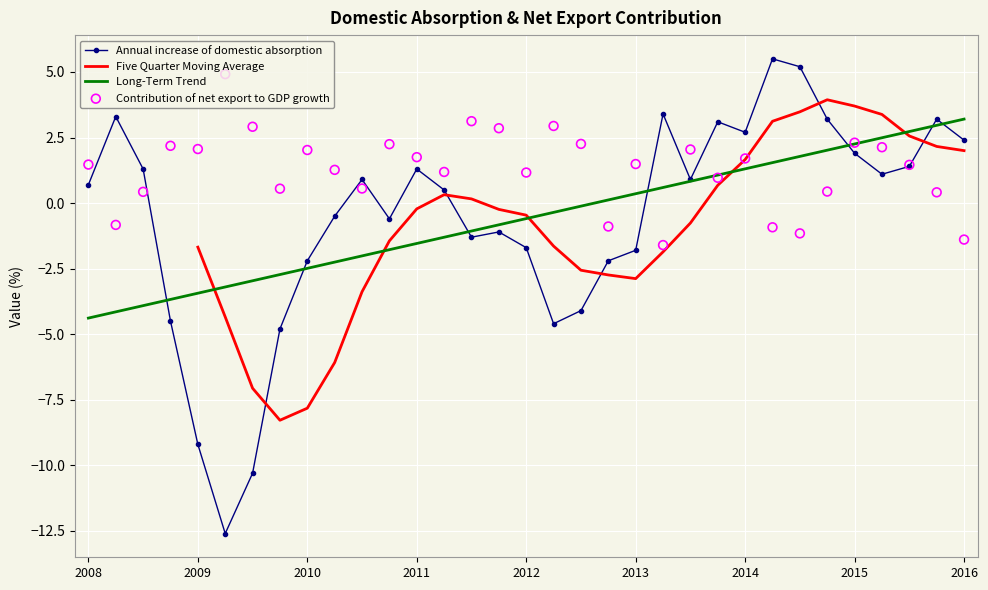

Is it true that Long-Term Trend equals -1.4 at 2009?

False